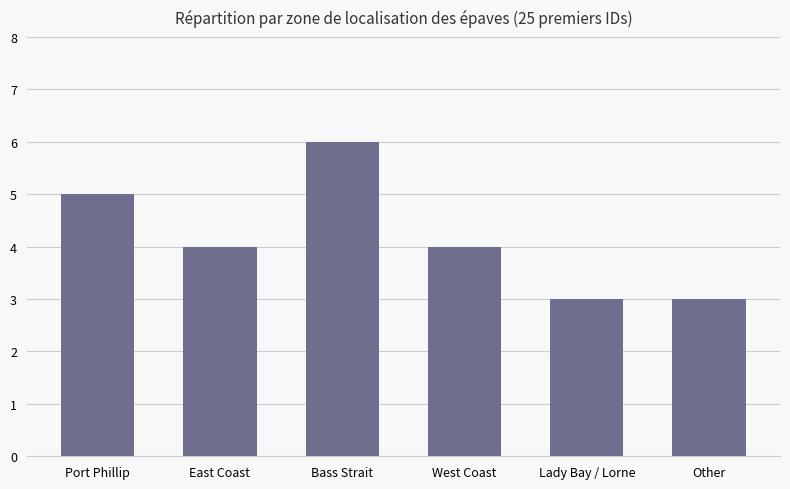

Count the number of categories in the chart.

6